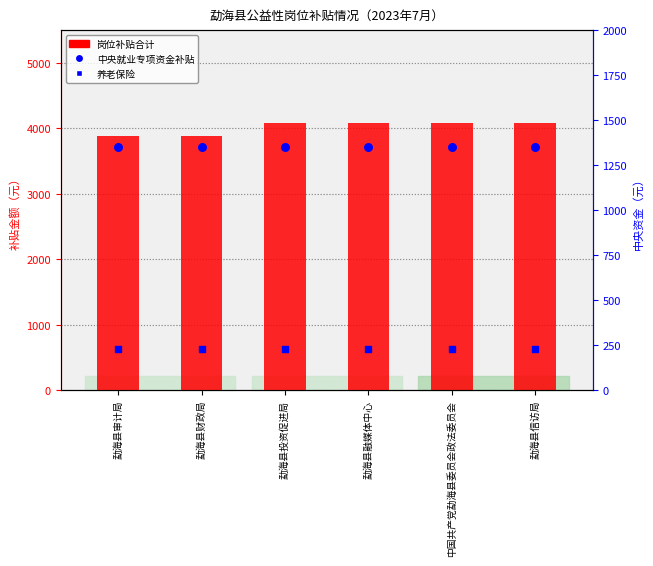

What are all the series names shown in the legend?

岗位补贴合计, 养老保险, 中央就业专项资金补贴